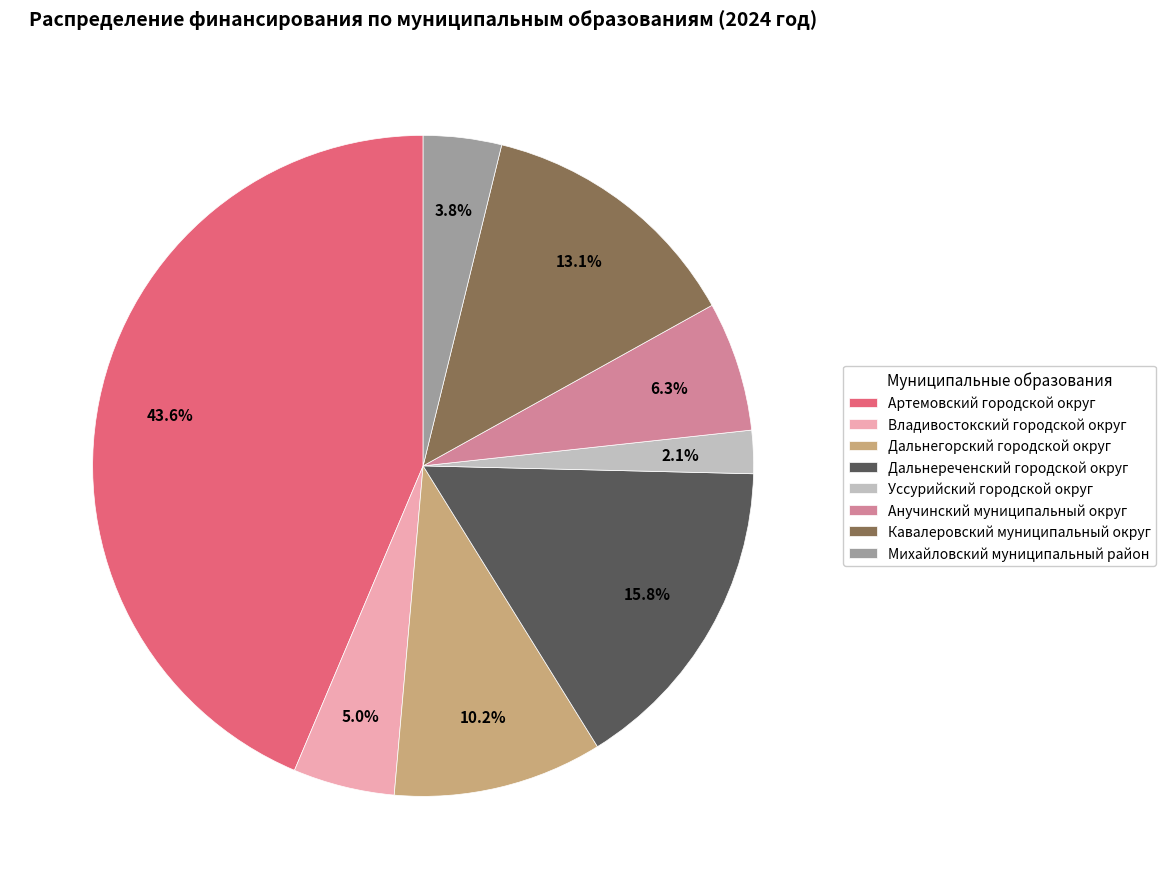

To the nearest percent, what percentage of the pie is Анучинский муниципальный округ?

6%